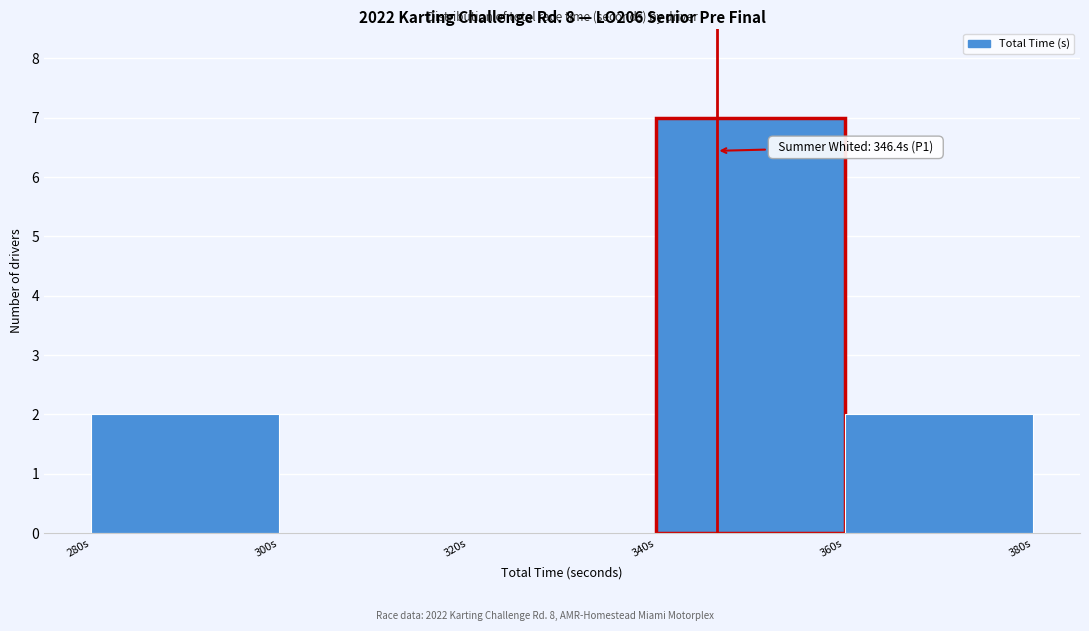

Which range on the x-axis has the tallest bar?

340 to 360